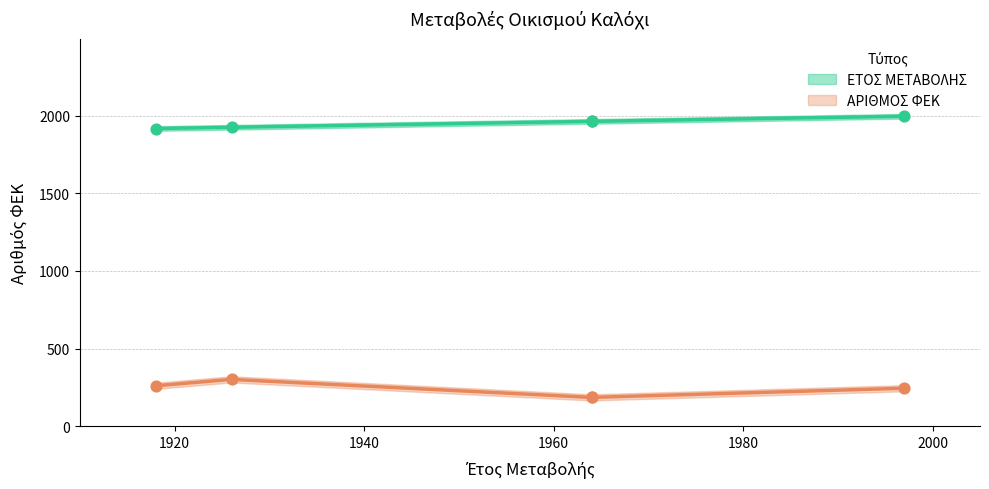

Which series reaches the maximum Y coordinate?

ΕΤΟΣ ΜΕΤΑΒΟΛΗΣ